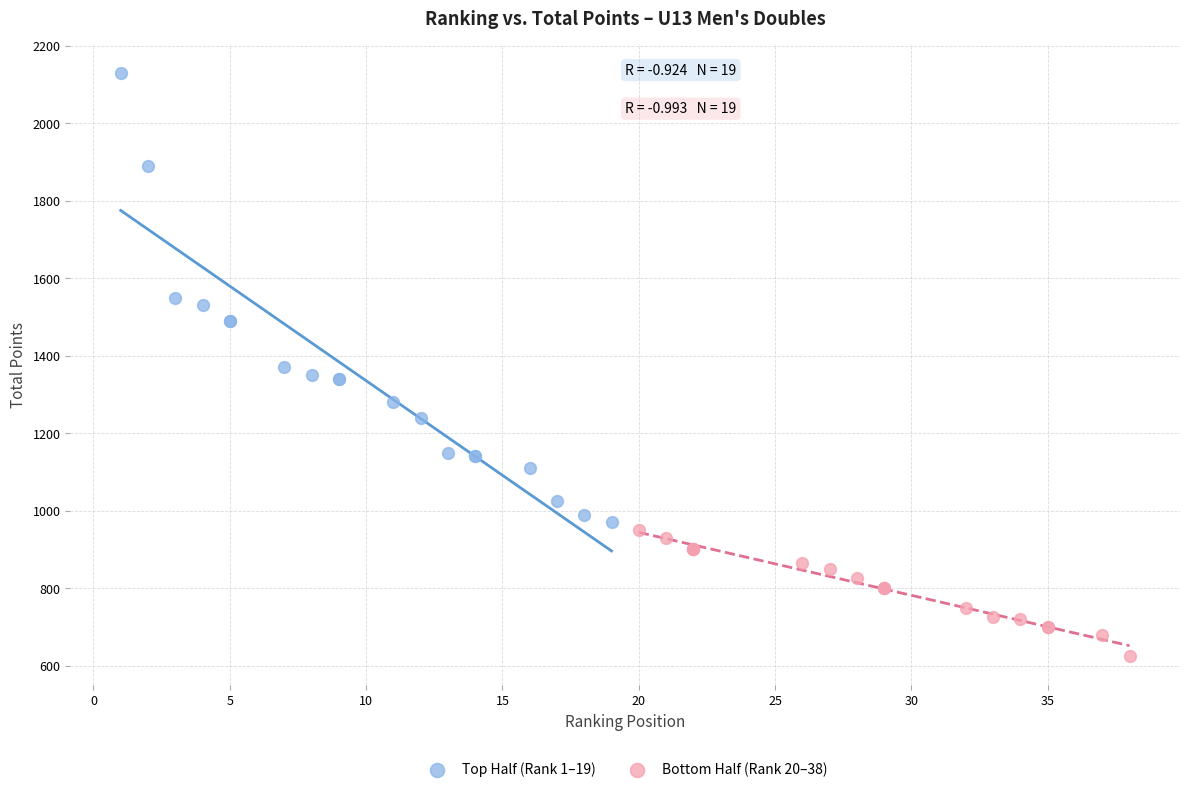

What are all the series names shown in the legend?

Top Half (Rank 1–19), Bottom Half (Rank 20–38)